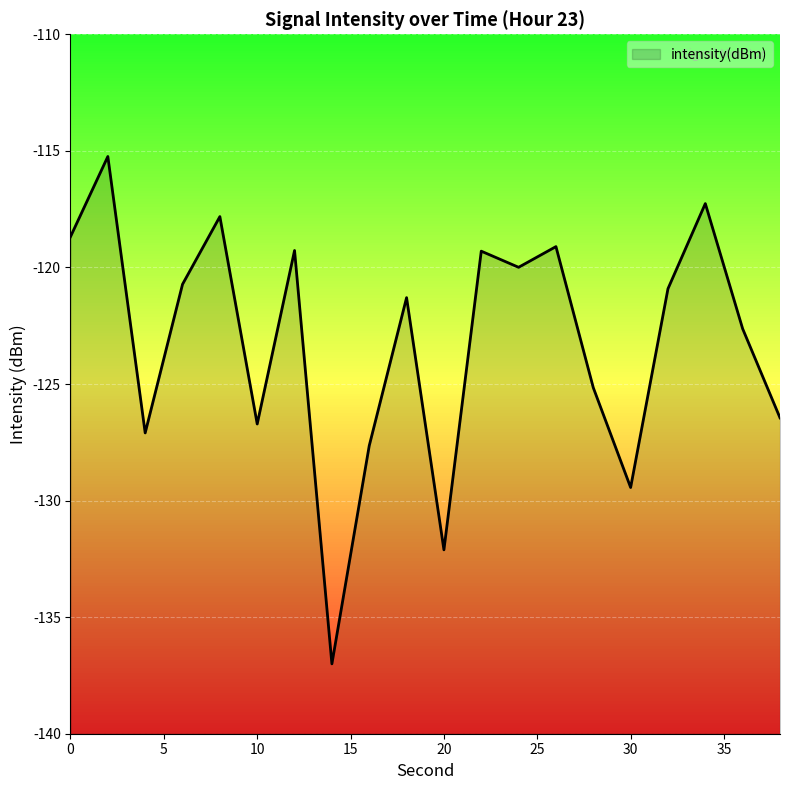

True or false: the data has more than 1 interior local peaks.

True